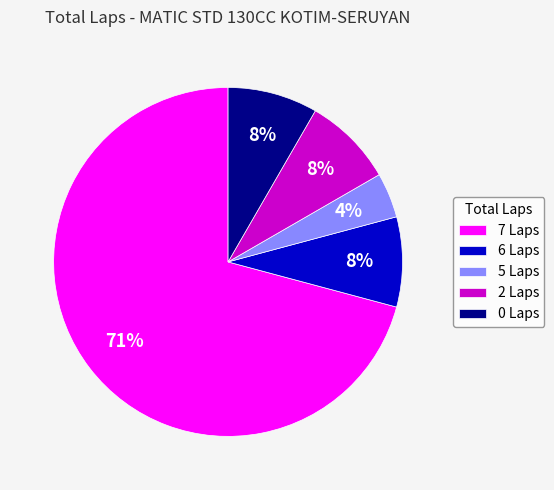

Do 5 Laps and 7 Laps together represent more than half of the pie?

Yes